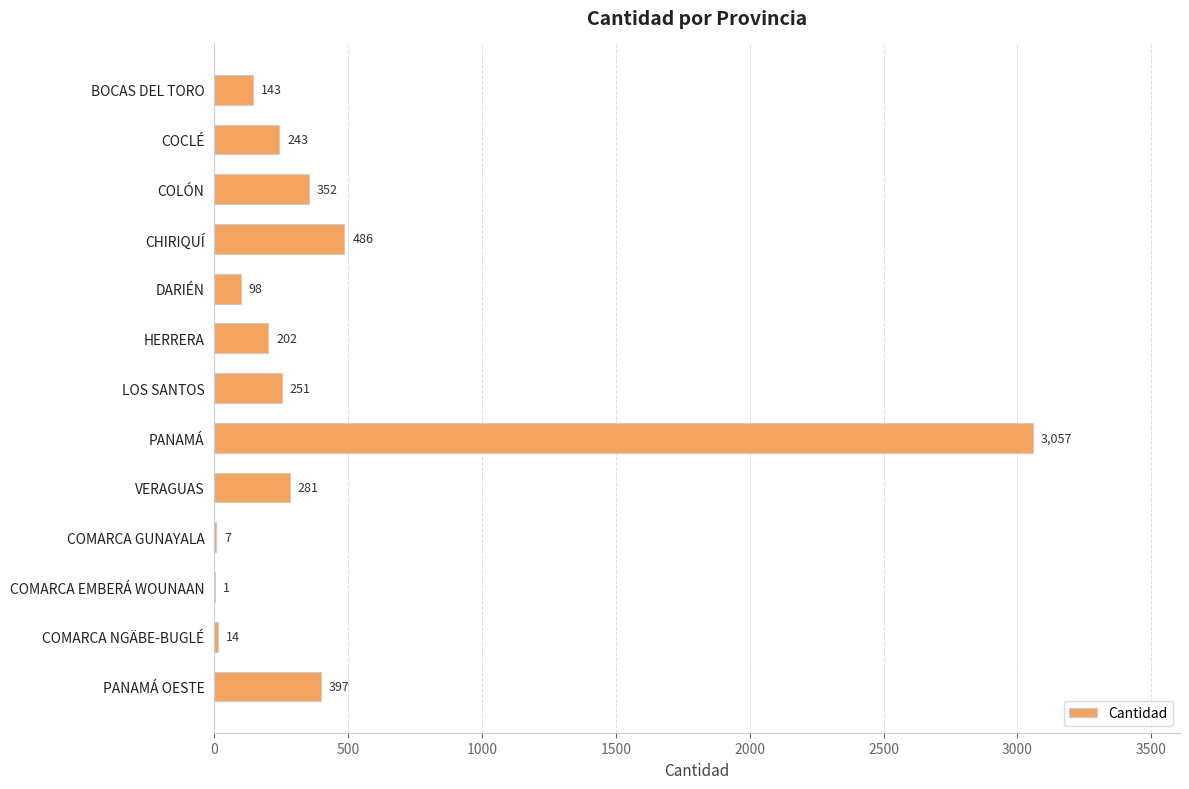

What is the maximum value shown in the chart?

3057